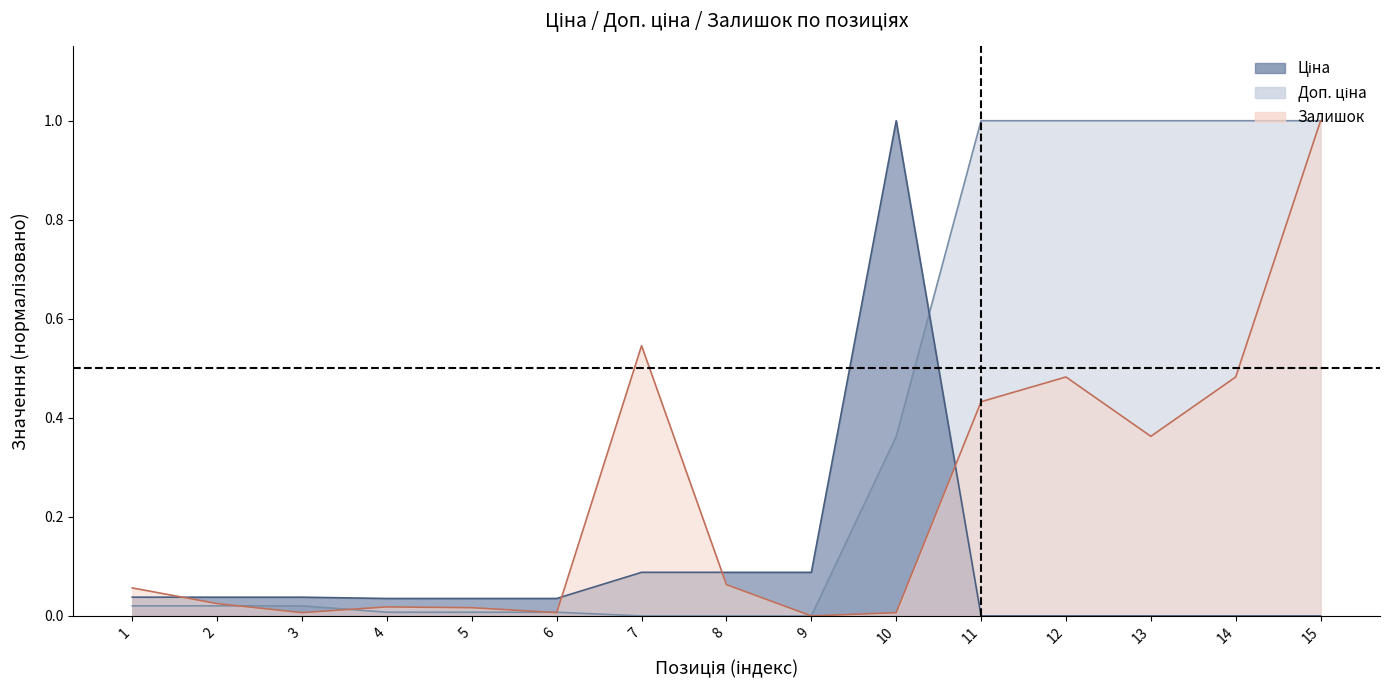

Is it true that Доп. ціна equals 0.0 at 4?

False